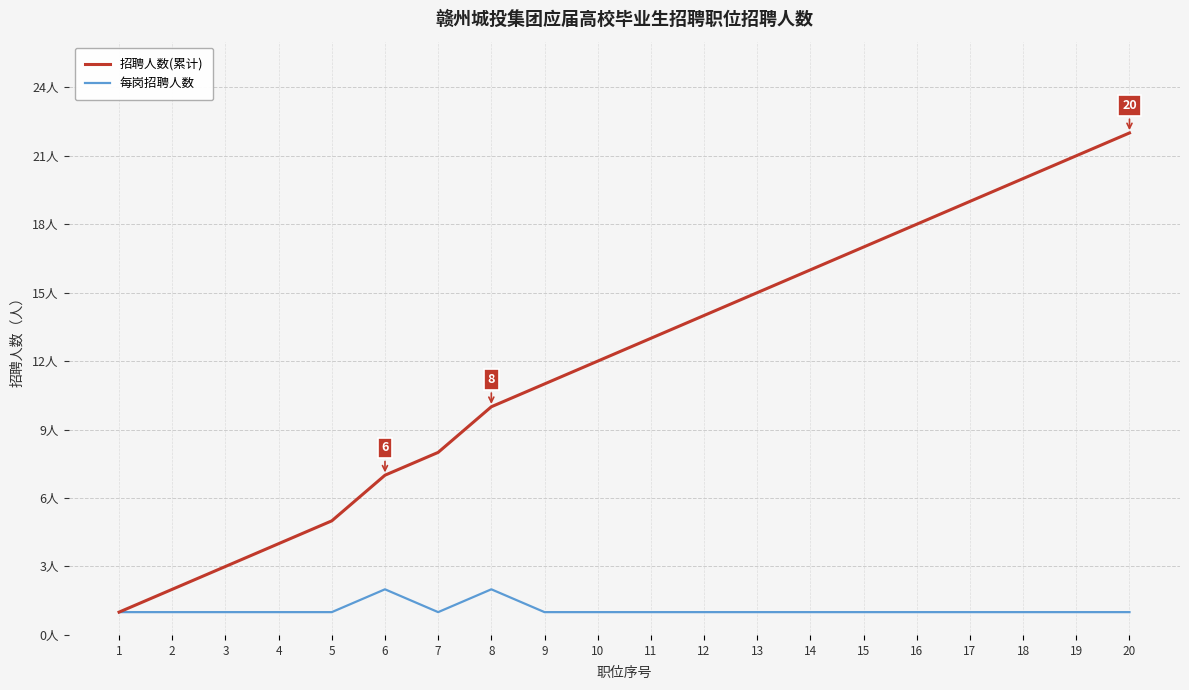

Which series changed the most between 10 and 17?

招聘人数(累计)